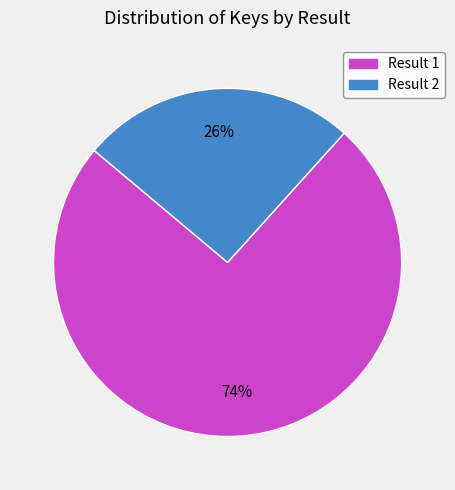

Is there a majority slice in this chart?

Yes